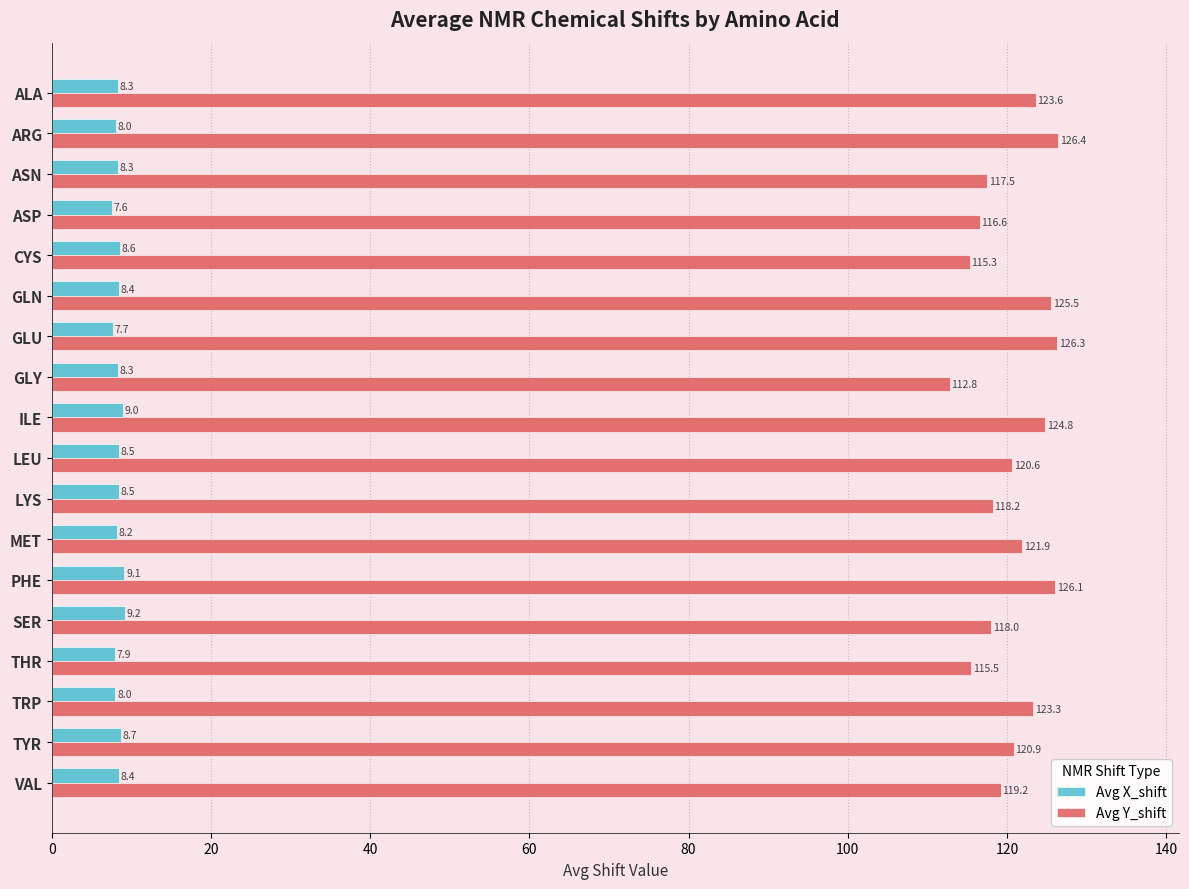

Which series has the widest spread of values?

Avg Y_shift